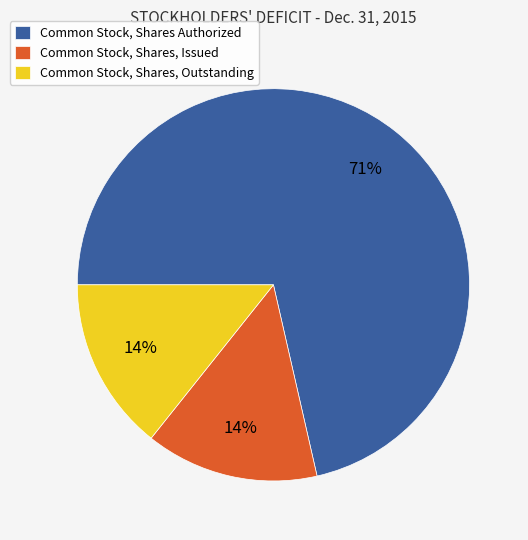

Is there any slice that represents more than half of the pie?

Yes